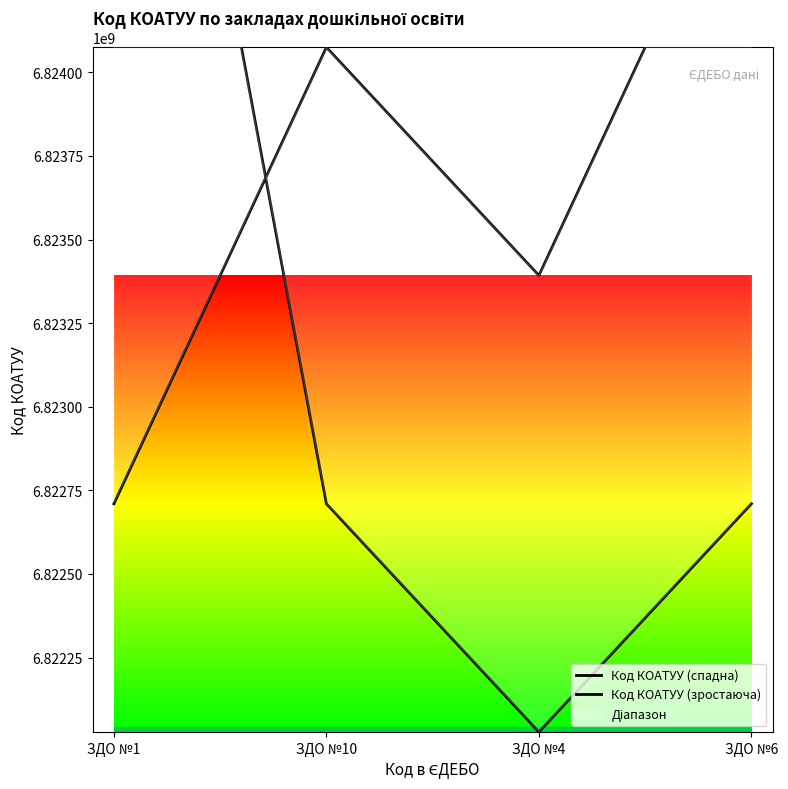

Where does the Код КОАТУУ (зростаюча) series first go above 6824074642?

ЗДО №10